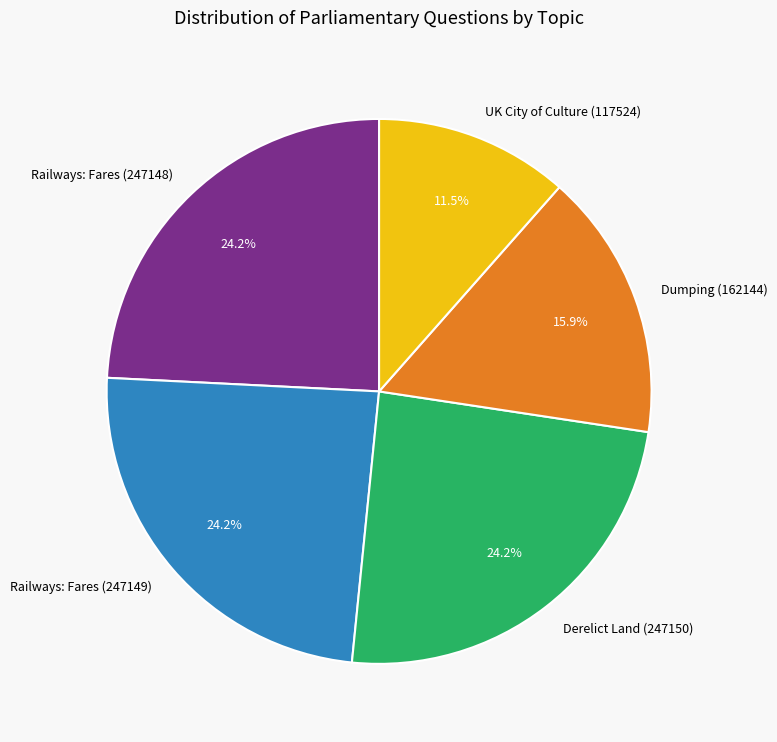

Approximately how many times larger is the value at Dumping (162144) compared to Railways: Fares (247148)?

0.7